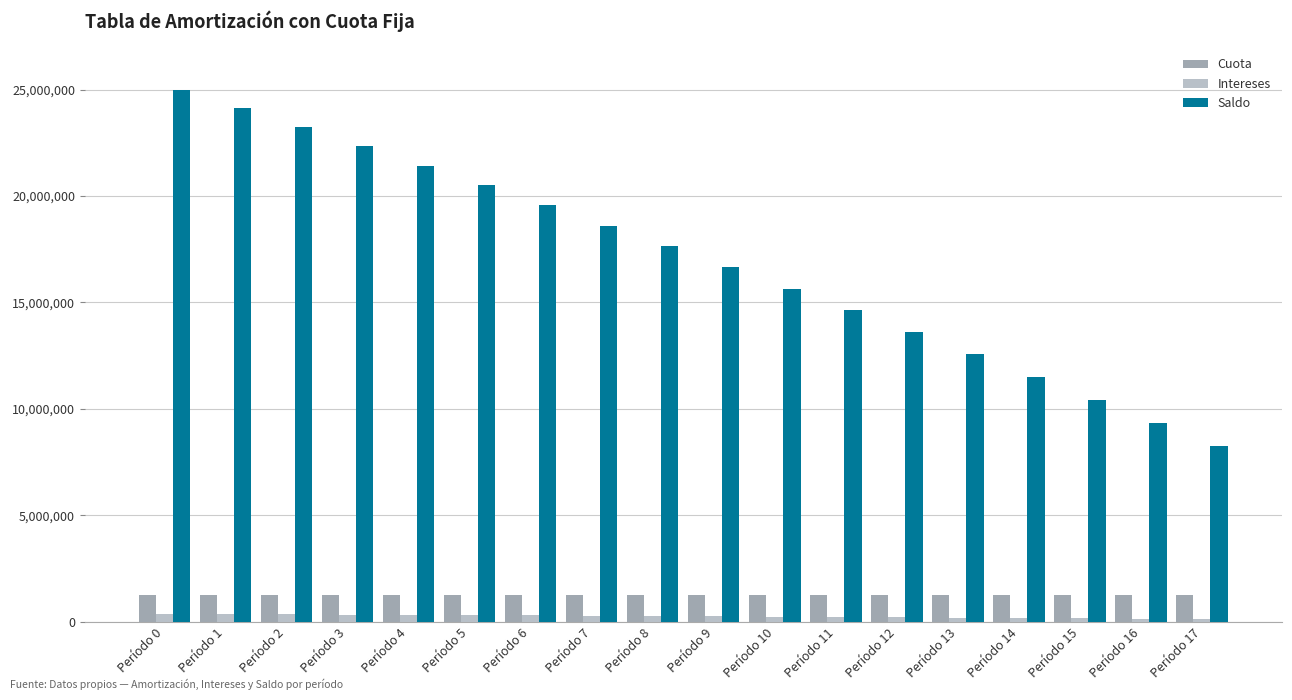

What is the value of the Saldo bar at the 6th from the left?

20501542.6